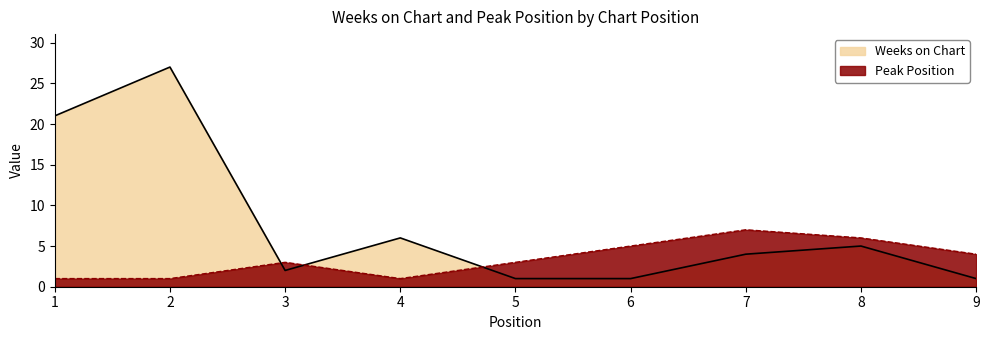

At which label does Weeks on Chart first exceed 4?

1